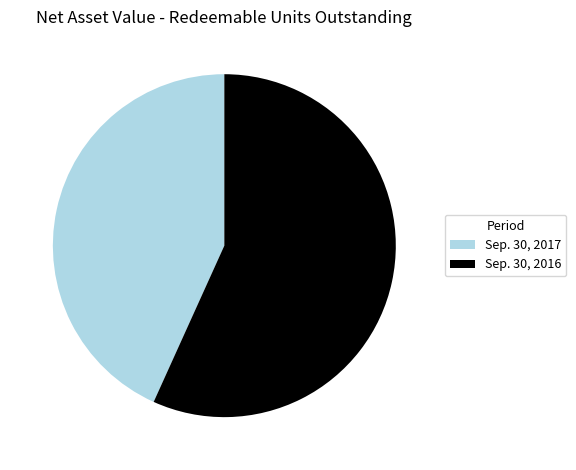

True or false: Sep. 30, 2017 accounts for 53% of the total.

False